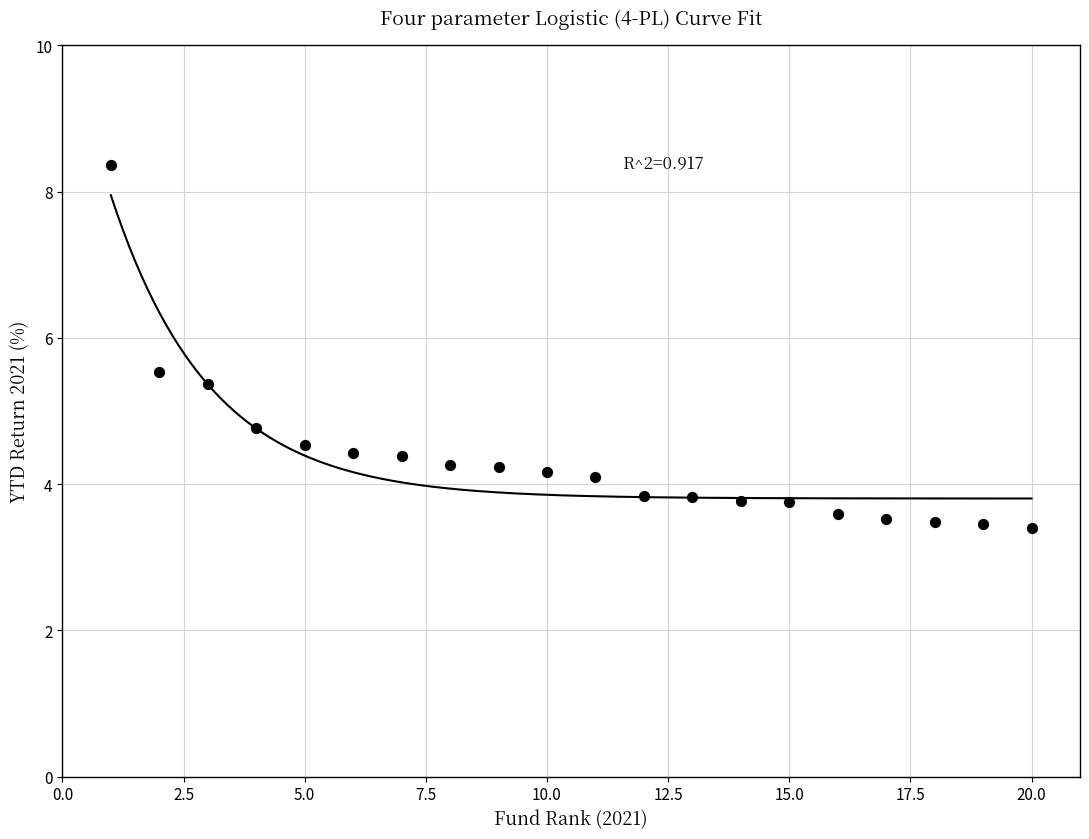

What Y value in the scatter plot is closest to 5?

4.8